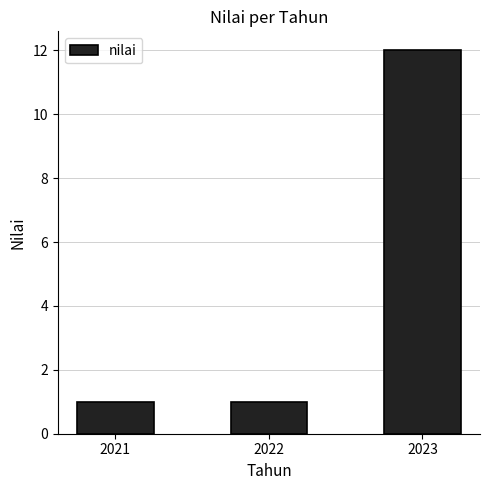

How many bars are there in total?

3